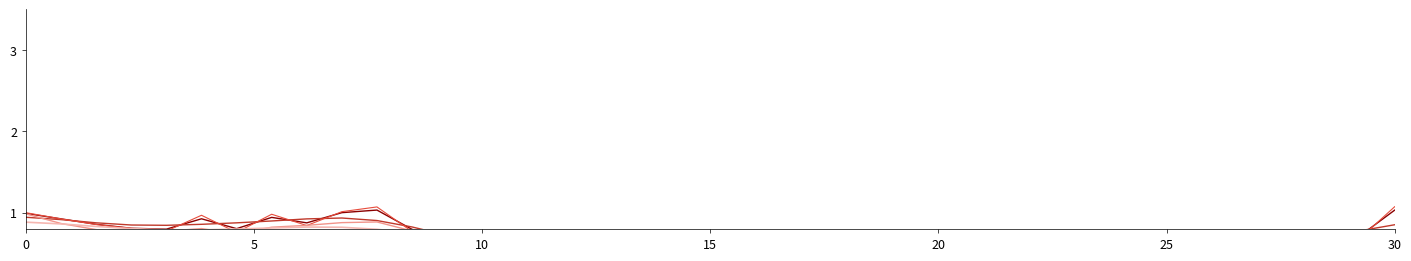

Does the chart display data point markers on the line(s)?

No